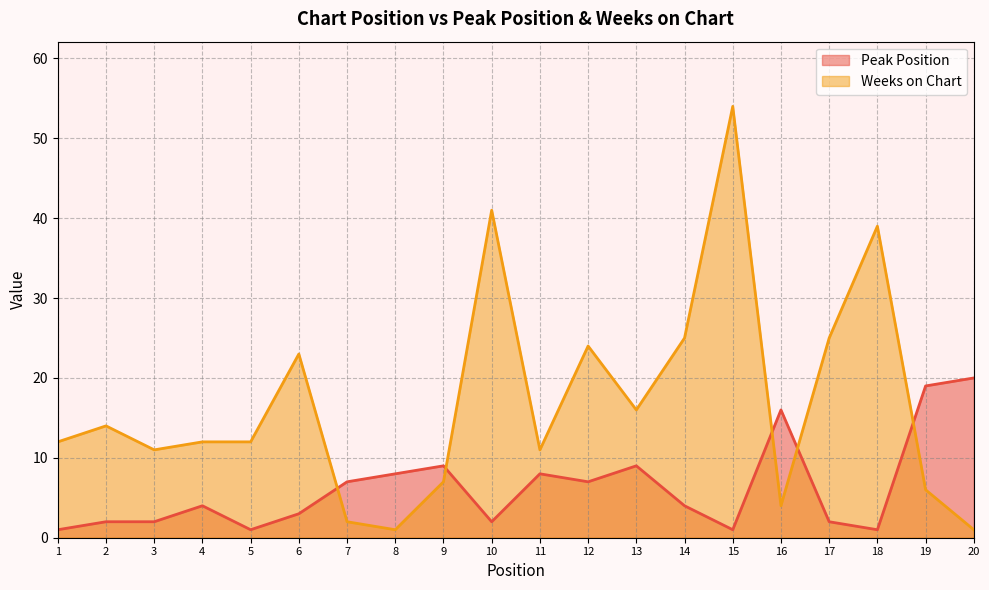

Between 8 and 17, which series saw the biggest shift?

Weeks on Chart